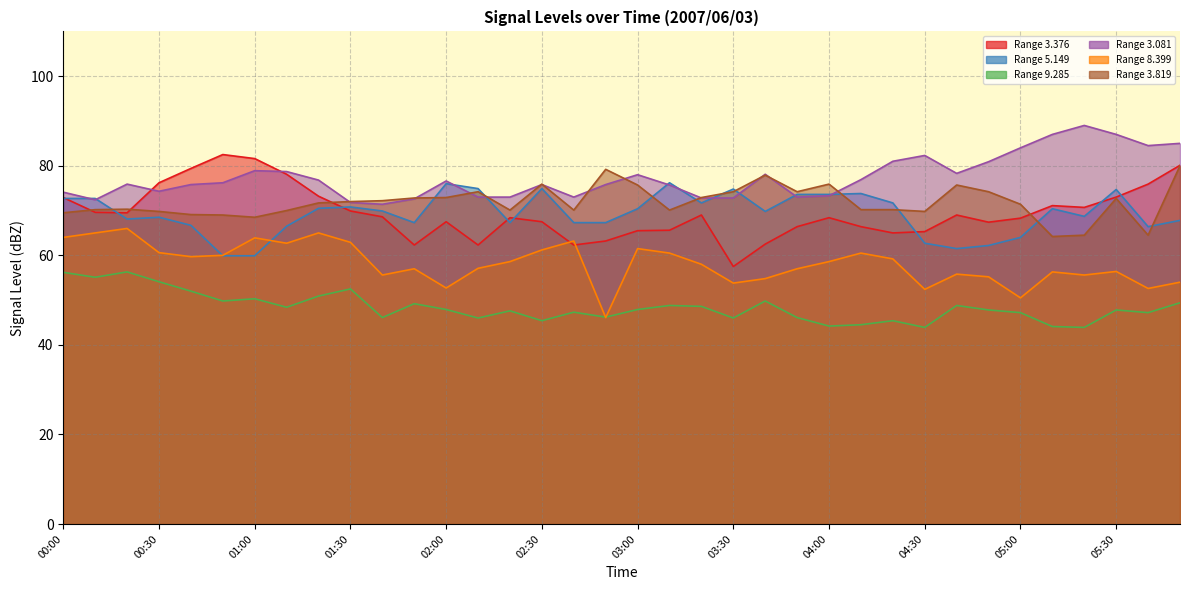

Which series has the largest range (max minus min)?

  3.376